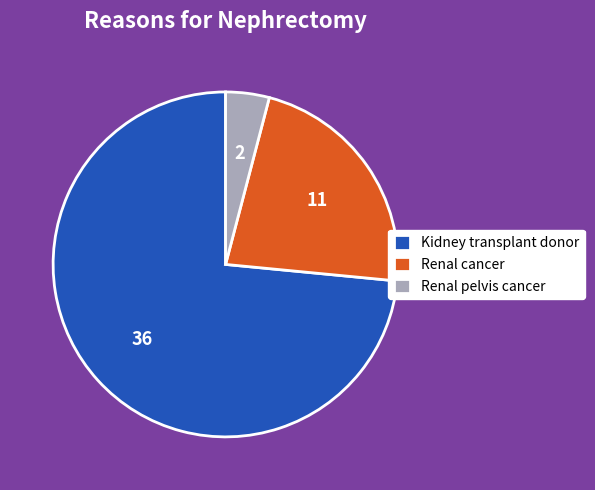

Which slice is the smallest?

Renal pelvis cancer